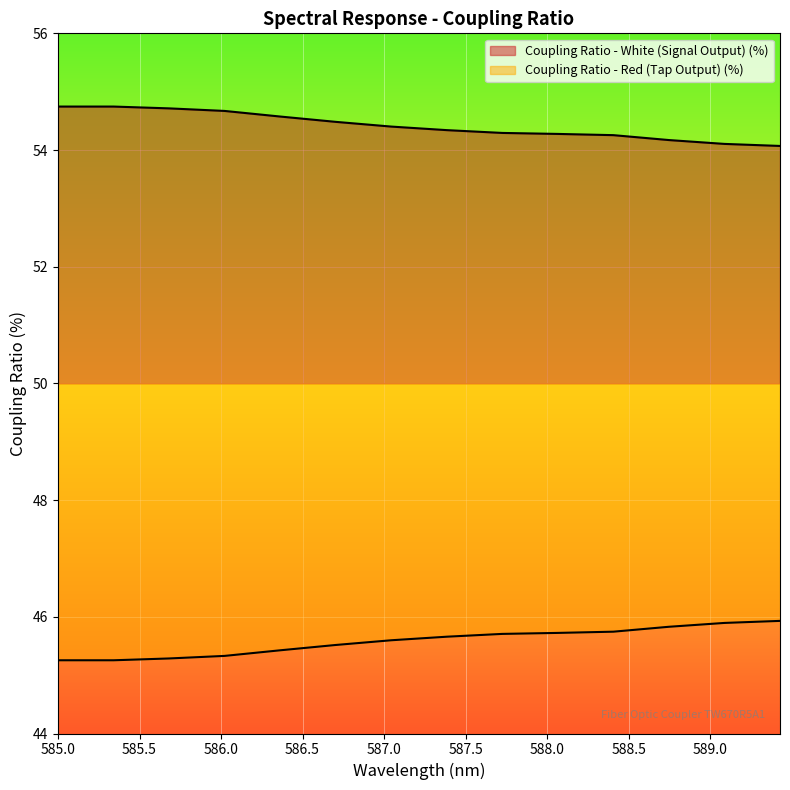

At which category is the sum across all series the highest?

585.0